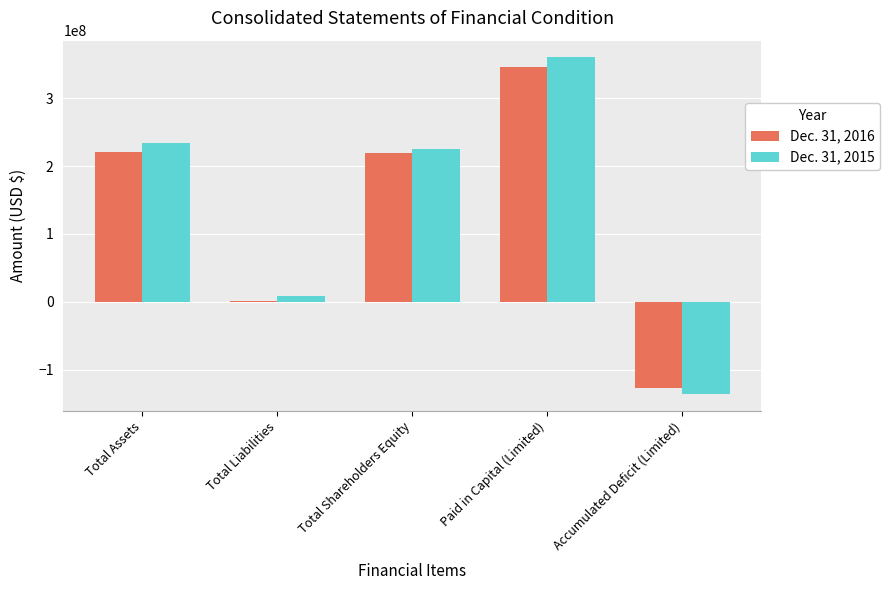

Which series has the widest spread of values?

Dec. 31, 2015